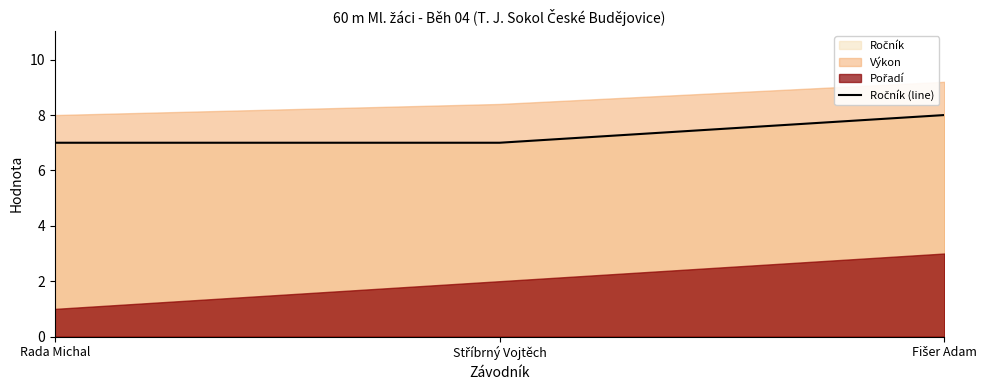

List the labels in order of value, largest first.

Fišer Adam, Rada Michal, Stříbrný Vojtěch